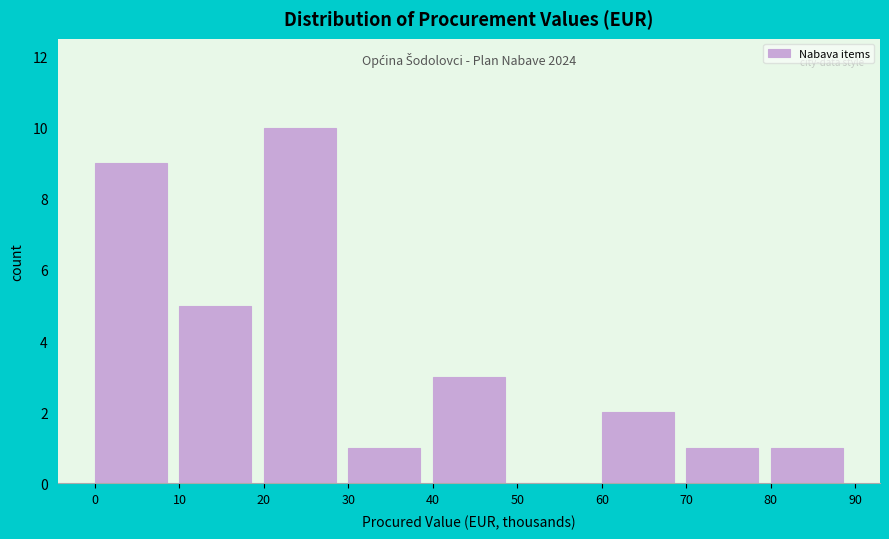

Reading right to left, what are all the values shown in this chart?

80=1	70=1	60=2	50=0	40=3	30=1	20=10	10=5	0=9